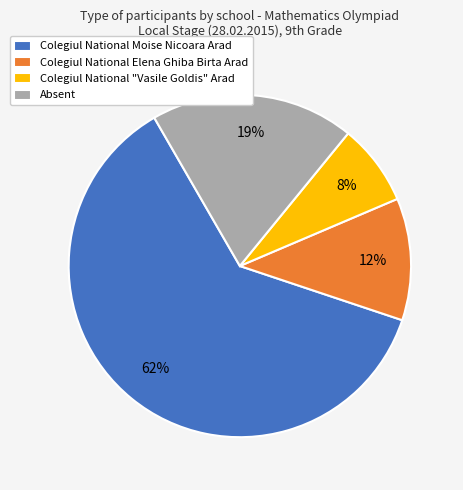

Which category has the smallest portion of the pie?

Colegiul National "Vasile Goldis" Arad